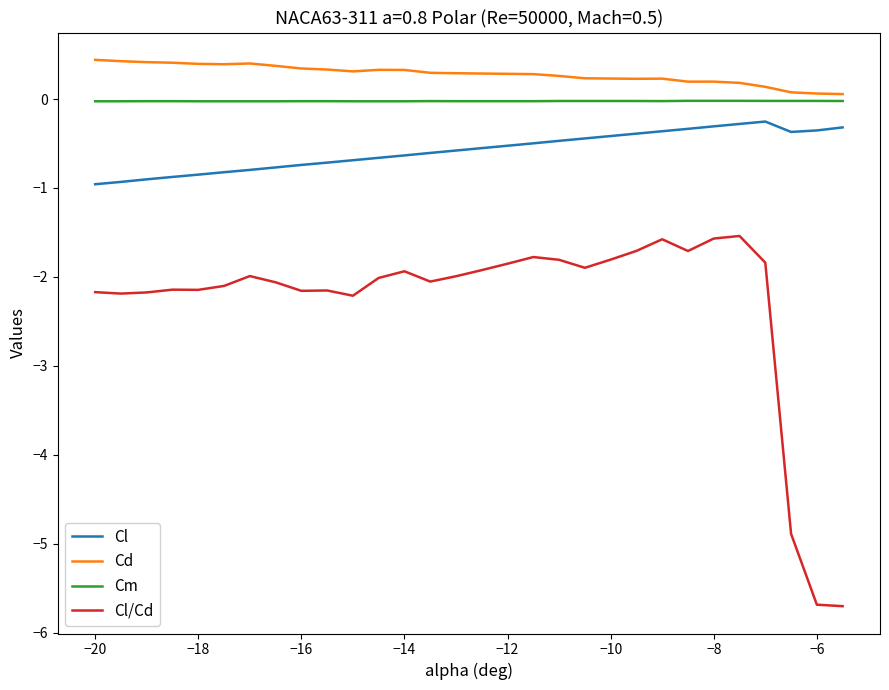

At how many categories does at least one series exceed 0?

30